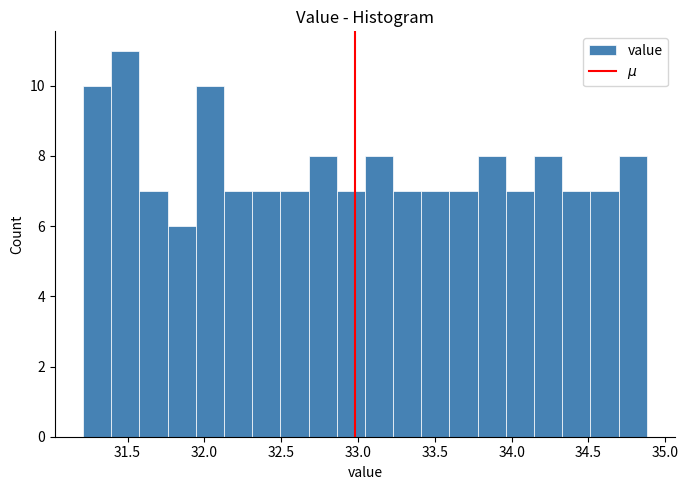

Around what value on the x-axis is the tallest bar? Give the approximate position of its centre, as read against the axis.

31.50